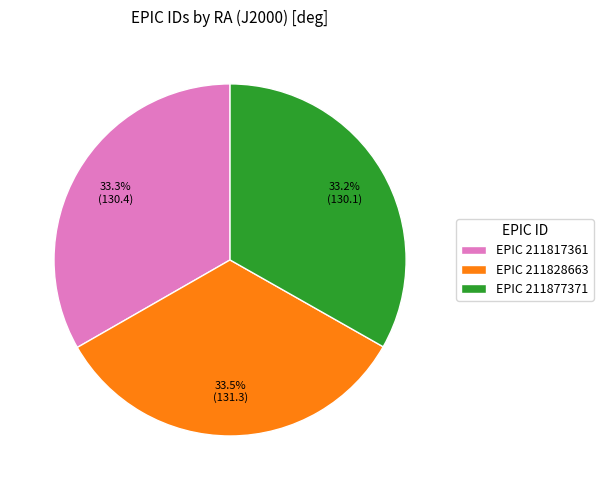

Approximately how many times larger is the value at EPIC 211828663 compared to EPIC 211877371?

1.0